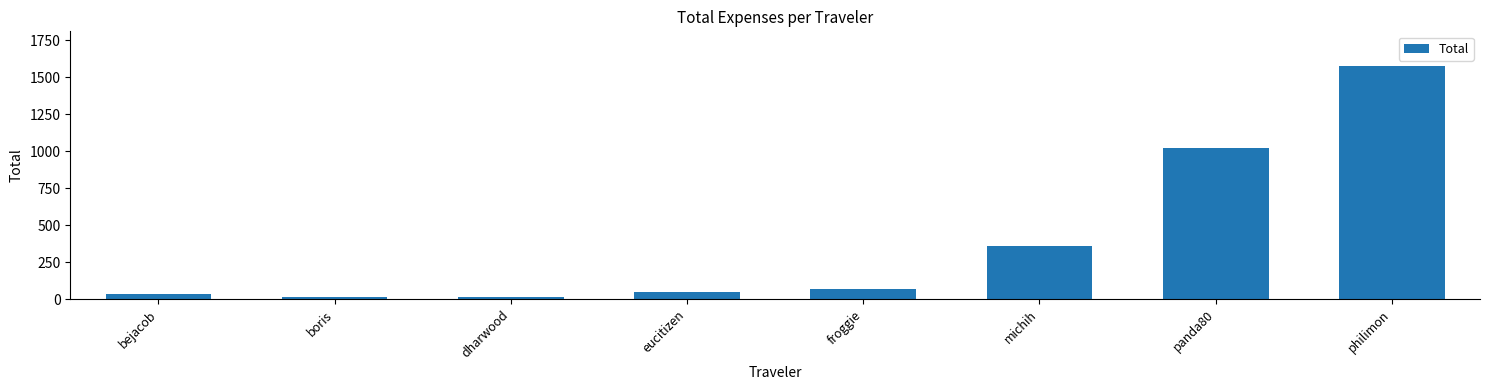

What is the sum of the values at froggie and dharwood?

79.4